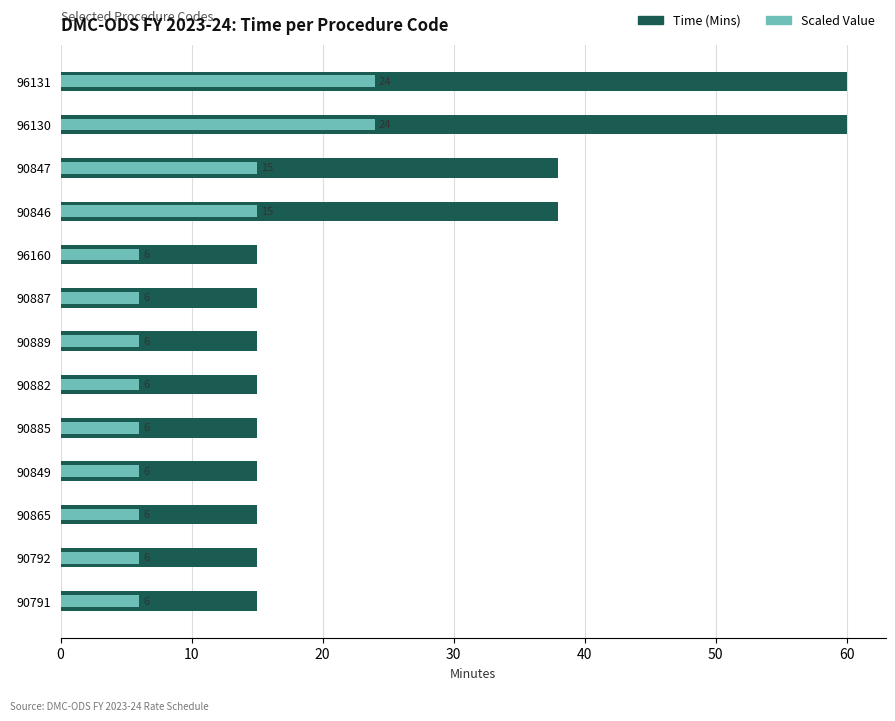

What is the sum of the Time (Mins) values at 0 and 10?

53